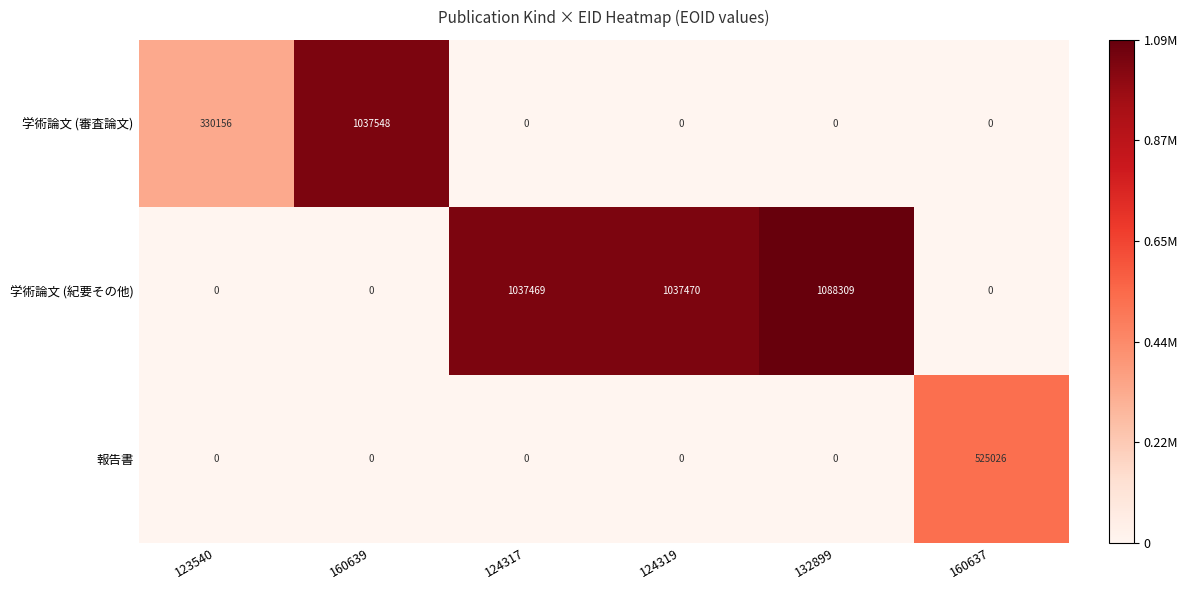

Reading right to left, extract all data points from this chart.

学術論文 (審査論文): 160637=0	132899=0	124319=0	124317=0	160639=1037548	123540=330156
学術論文 (紀要その他): 160637=0	132899=1088309	124319=1037470	124317=1037469	160639=0	123540=0
報告書: 160637=525026	132899=0	124319=0	124317=0	160639=0	123540=0